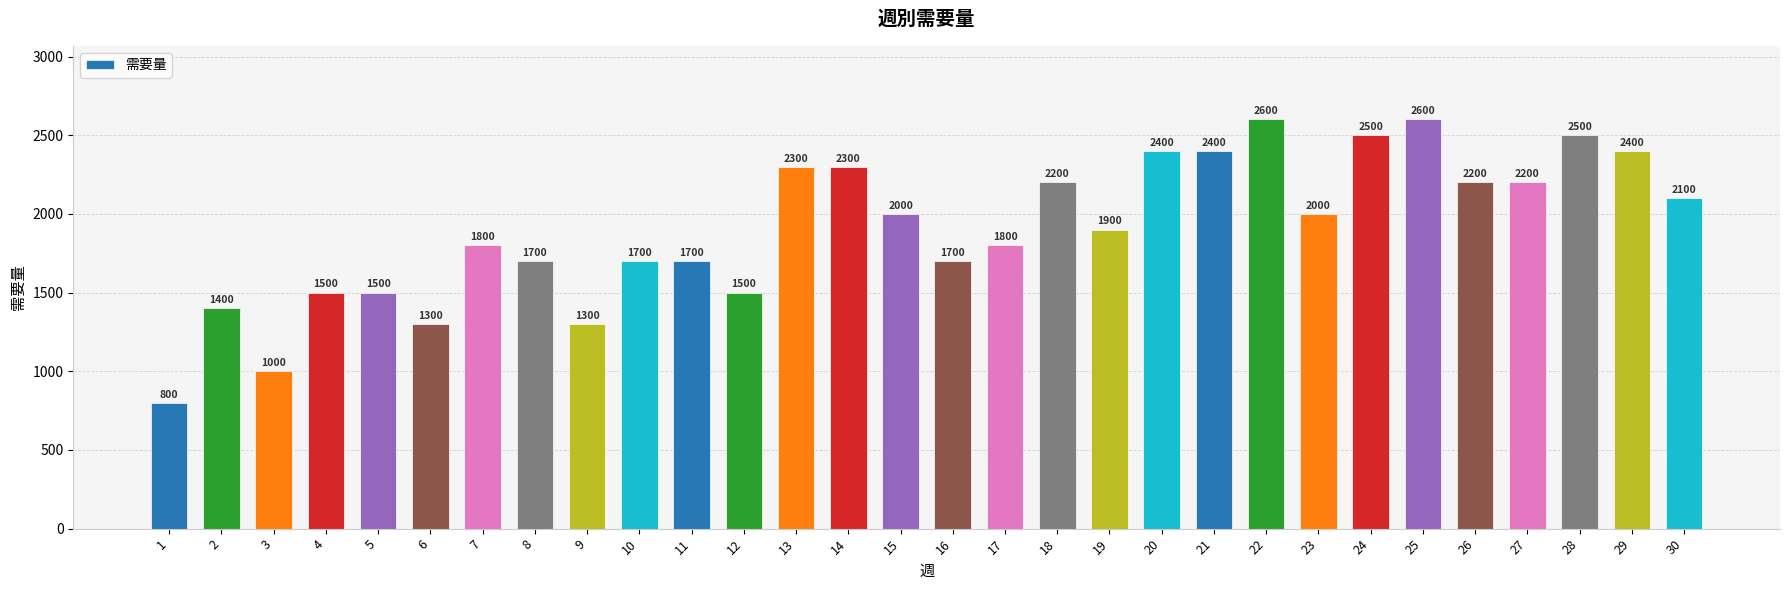

Reading left to right, list all the values displayed in this chart.

1=800	2=1400	3=1000	4=1500	5=1500	6=1300	7=1800	8=1700	9=1300	10=1700	11=1700	12=1500	13=2300	14=2300	15=2000	16=1700	17=1800	18=2200	19=1900	20=2400	21=2400	22=2600	23=2000	24=2500	25=2600	26=2200	27=2200	28=2500	29=2400	30=2100